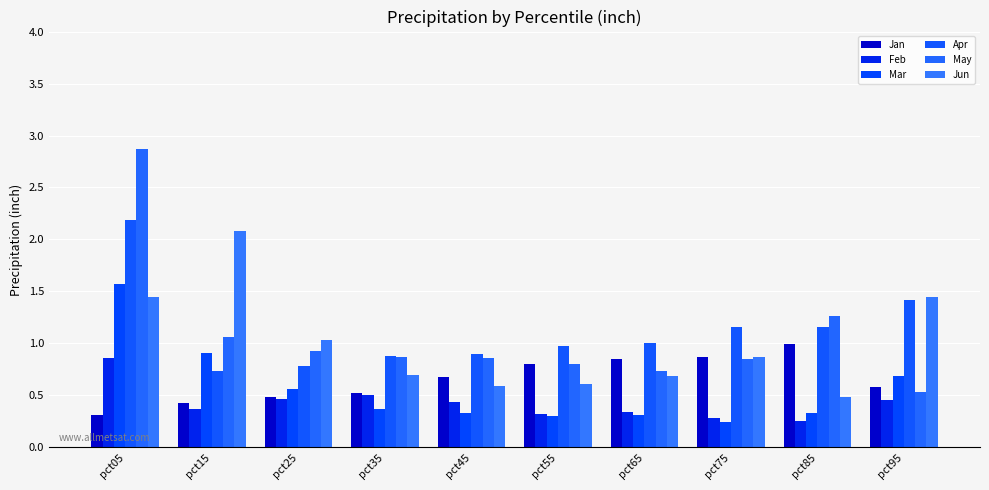

What is the difference between the second highest and minimum values in the Apr series?

0.7